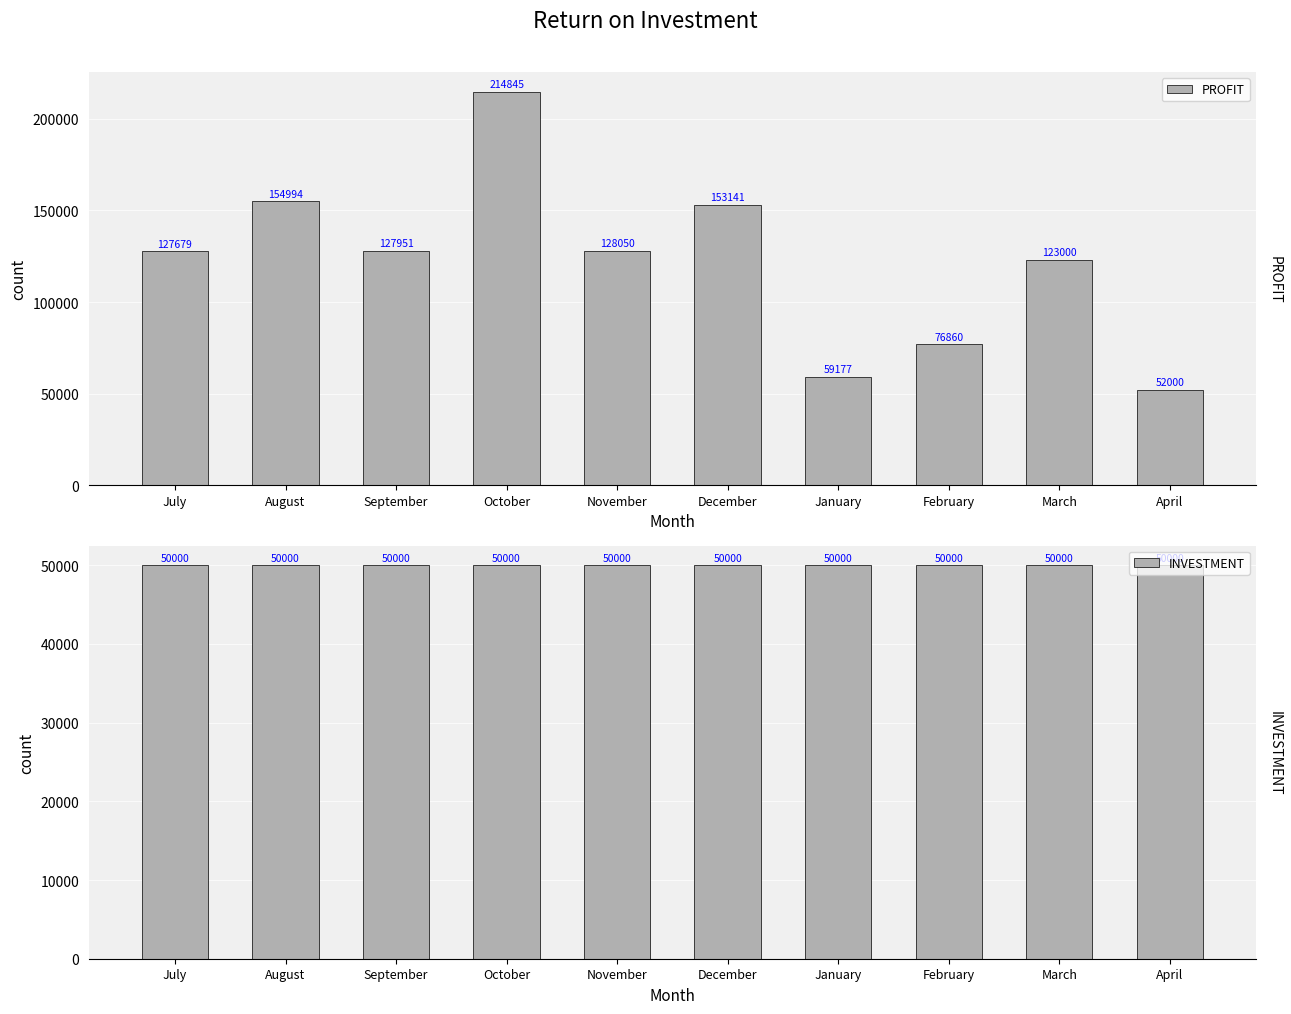

The value of PROFIT at August is 154994. True or false?

True